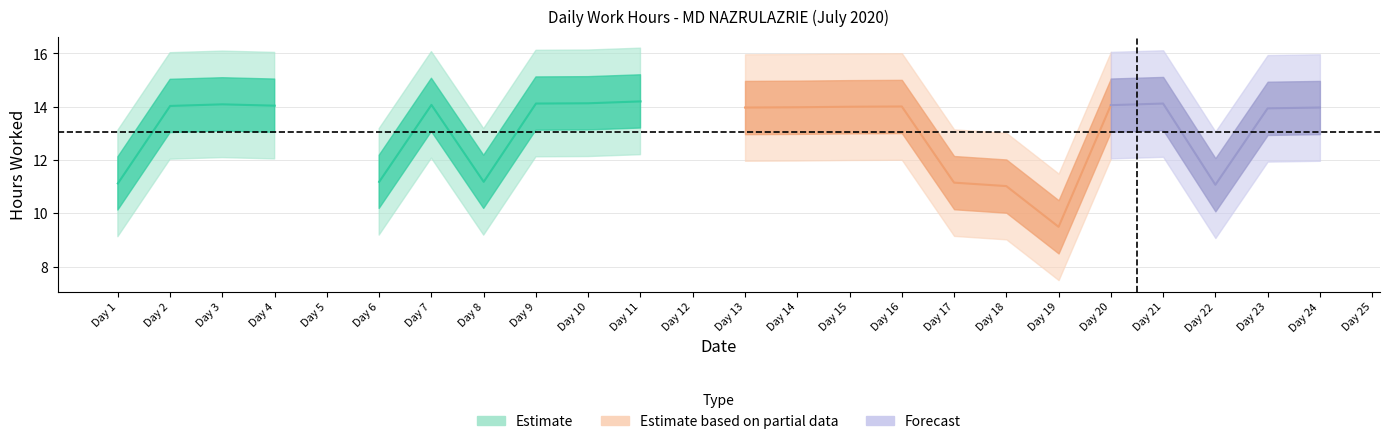

What is the maximum value shown in the chart?

14.2